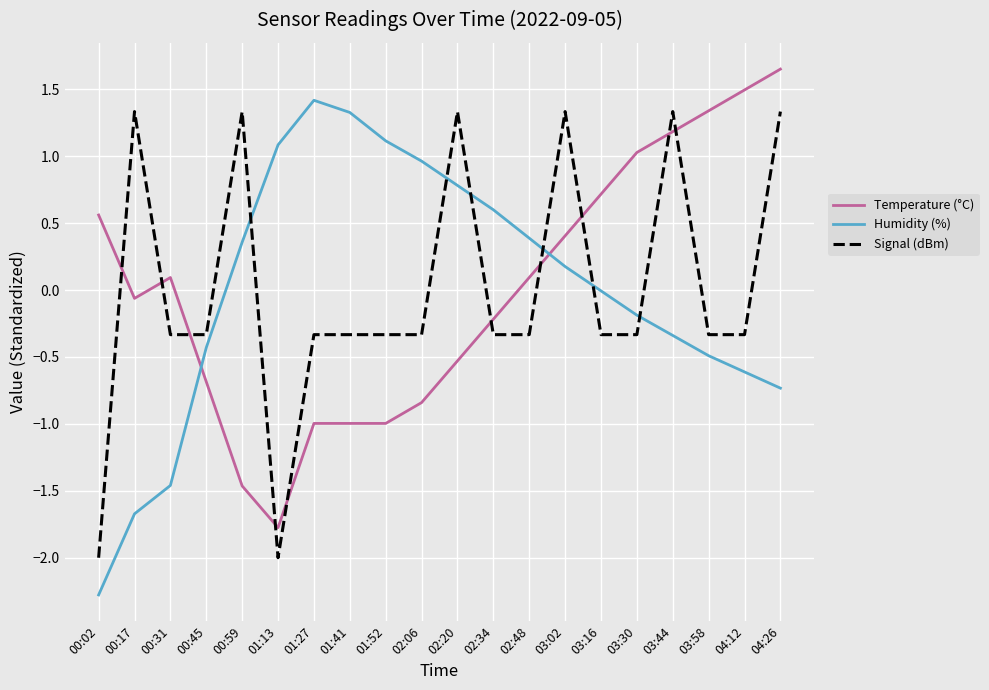

The value of Temperature (°C) at 02:06 is -0.8. True or false?

True